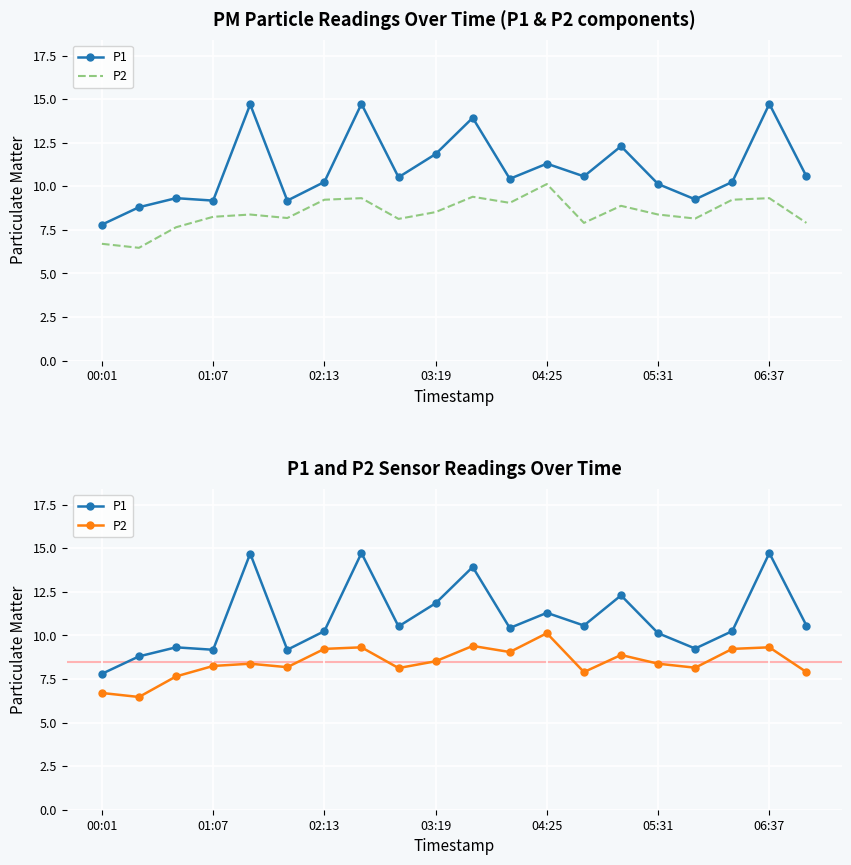

What are all the series names shown in the legend?

P1, P2